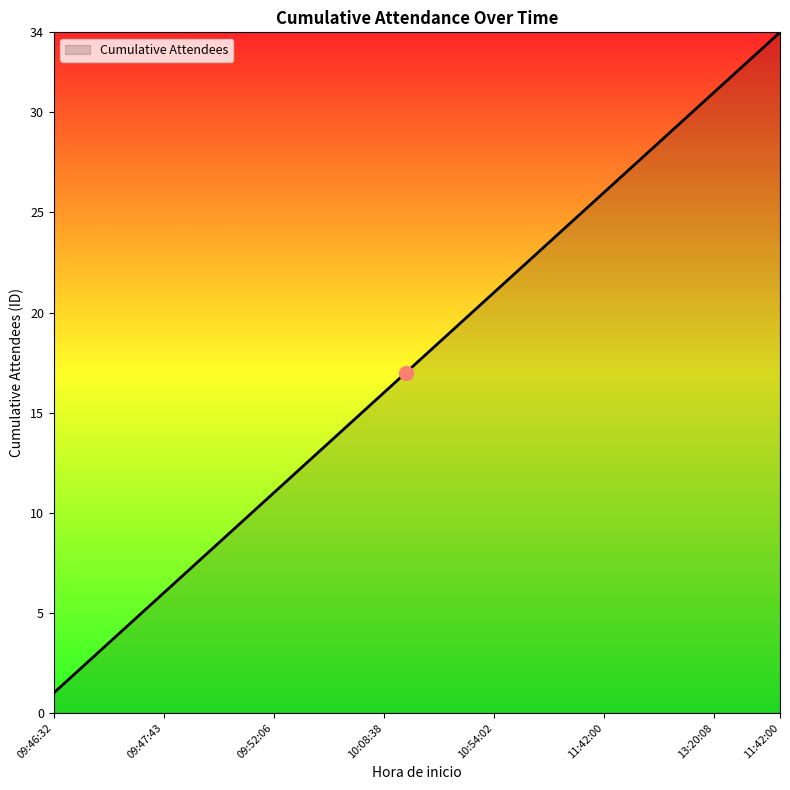

Reading right to left, transcribe all the data shown in this chart.

34	33	32	31	30	29	28	27	26	25	24	23	22	21	20	19	18	17	16	15	14	13	12	11	10	9	8	7	6	5	4	3	2	1